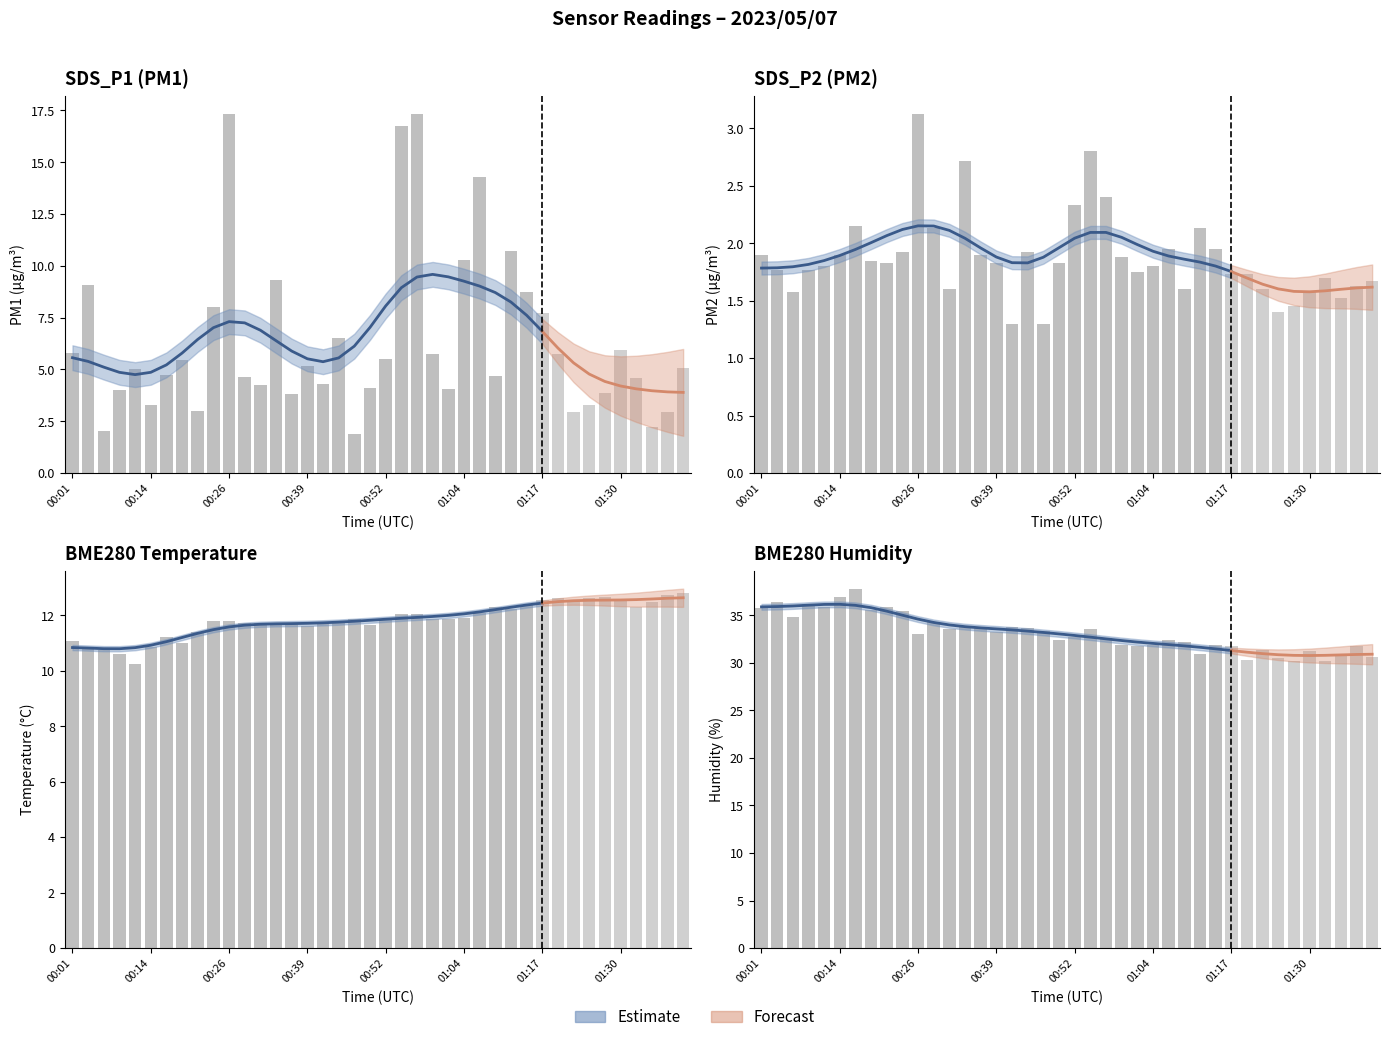

Reading left to right, extract all data points from this chart.

35.8	36.5	34.9	36.2	35.9	36.9	37.8	35.6	35.9	35.5	33.1	34.3	33.5	33.9	33.8	33.2	33.8	33.7	33.4	32.4	32.7	33.6	32.6	31.9	31.7	31.9	32.4	32.2	30.9	31.9